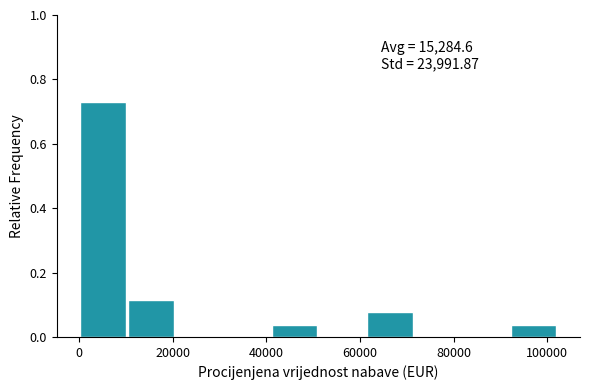

Over which range of the x-axis is the bar tallest?

0 to 10000